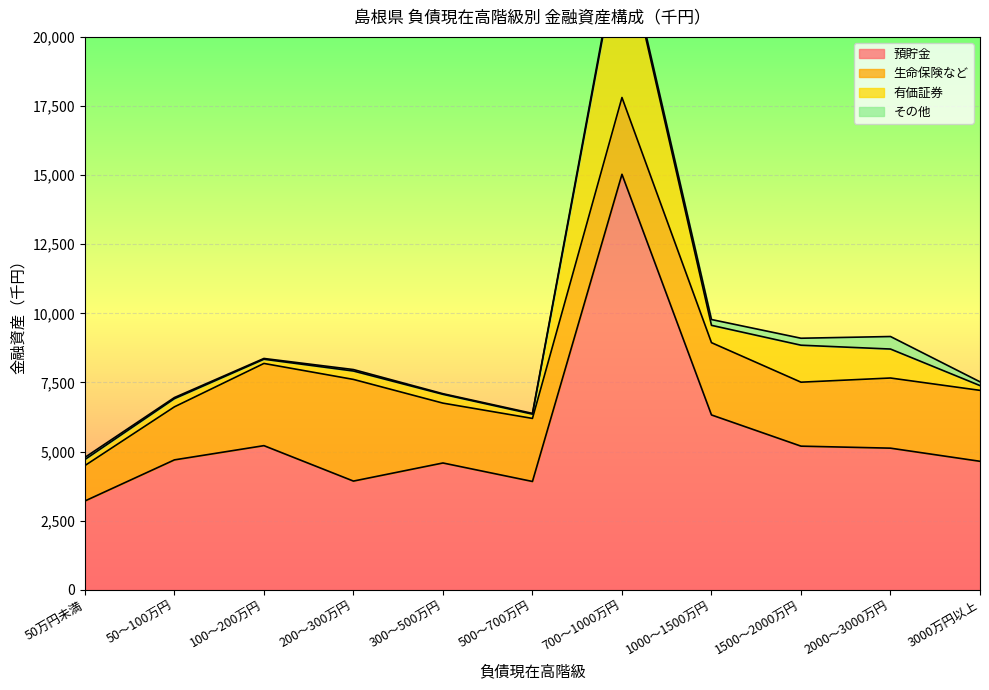

What are all the series names shown in the legend?

預貯金, 生命保険など, 有価証券, その他